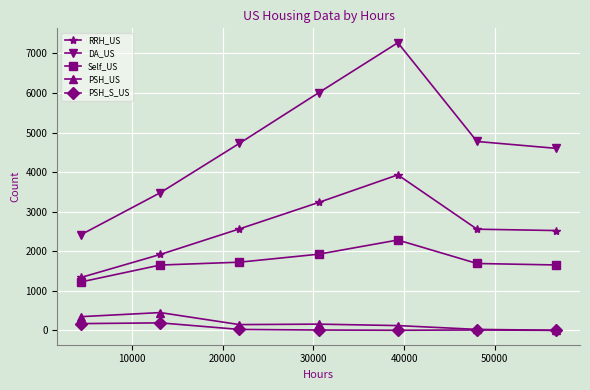

Does the chart have visible grid lines?

Yes